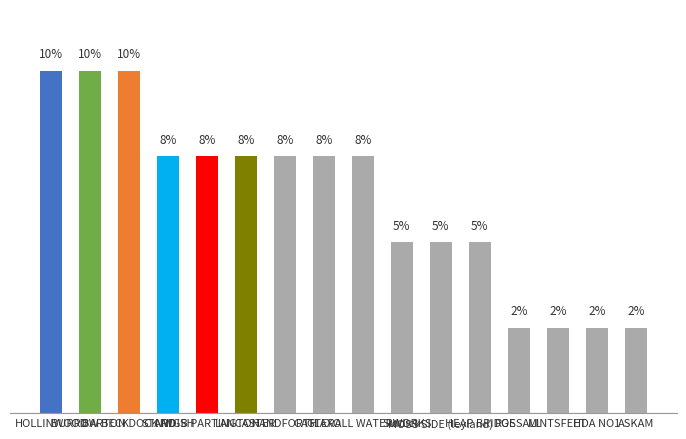

Reading left to right, extract all data points from this chart.

10.0	10.0	10.0	7.5	7.5	7.5	7.5	7.5	7.5	5.0	5.0	5.0	2.5	2.5	2.5	2.5